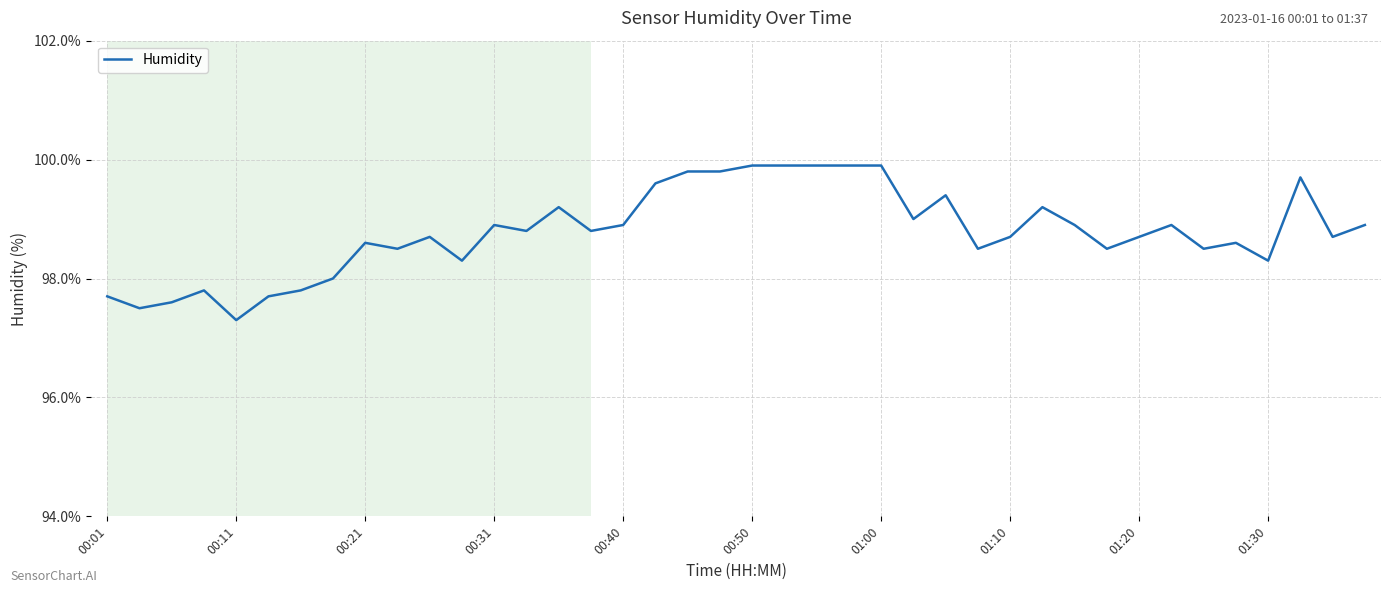

What is the maximum value shown in the chart?

99.9